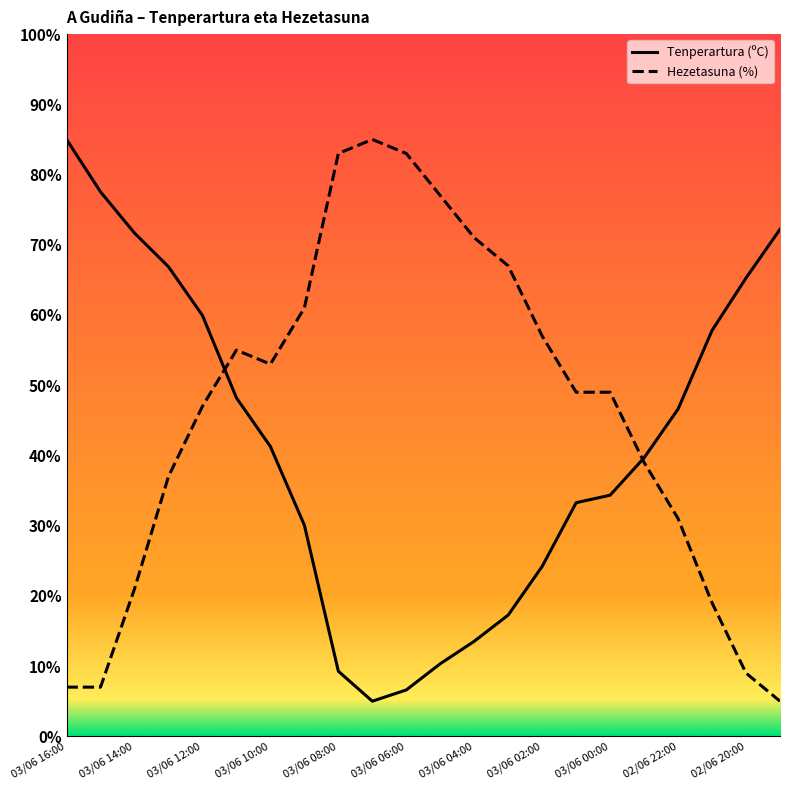

Reading left to right, what are all the values shown in this chart?

Tenperartura (ºC): 85.0	77.5	71.7	66.9	59.9	48.2	41.3	30.1	9.3	5.0	6.6	10.3	13.5	17.3	24.2	33.3	34.3	39.7	46.6	57.8	65.3	72.2
Hezetasuna (%): 7.0	7.0	21.0	37.0	47.0	55.0	53.0	61.0	83.0	85.0	83.0	77.0	71.0	67.0	57.0	49.0	49.0	39.0	31.0	19.0	9.0	5.0